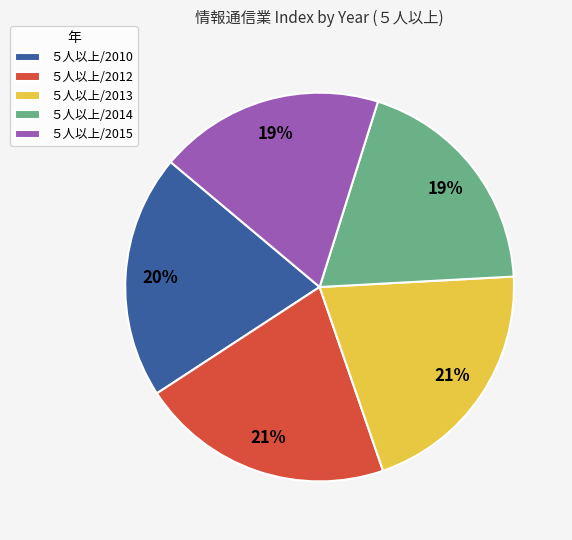

To the nearest percent, what percentage of the pie is ５人以上/2014?

19%